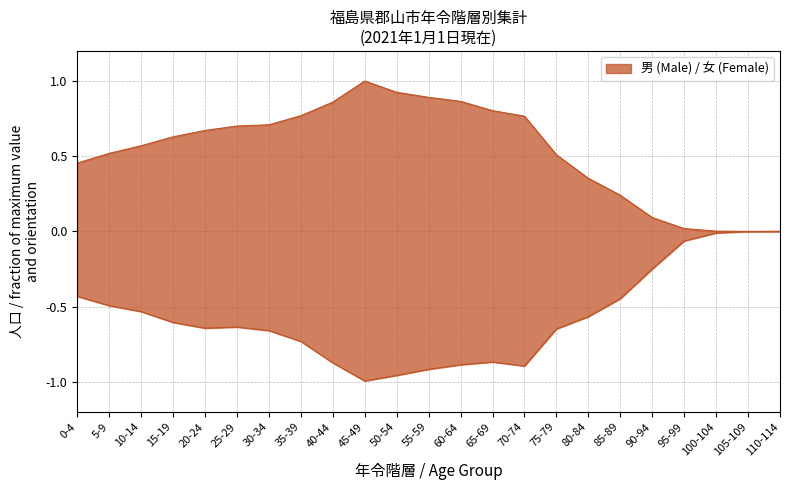

Between 70-74 and 100-104, which is larger?

70-74